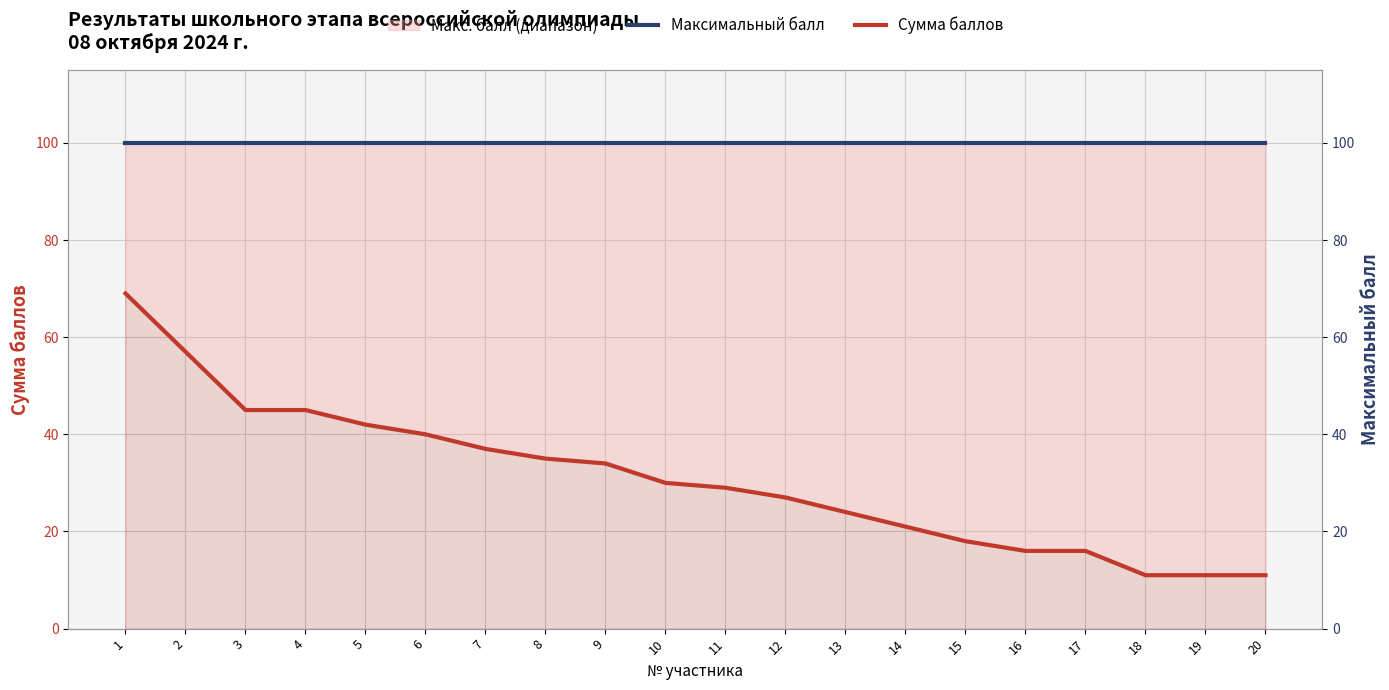

True or false: Сумма баллов has a value of 21 at 17.

False